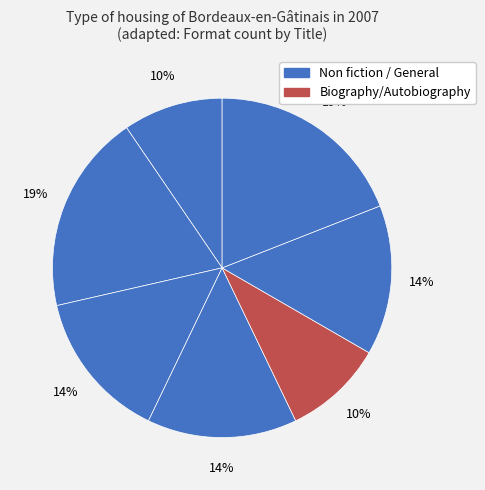

Count the number of slices in the pie.

7